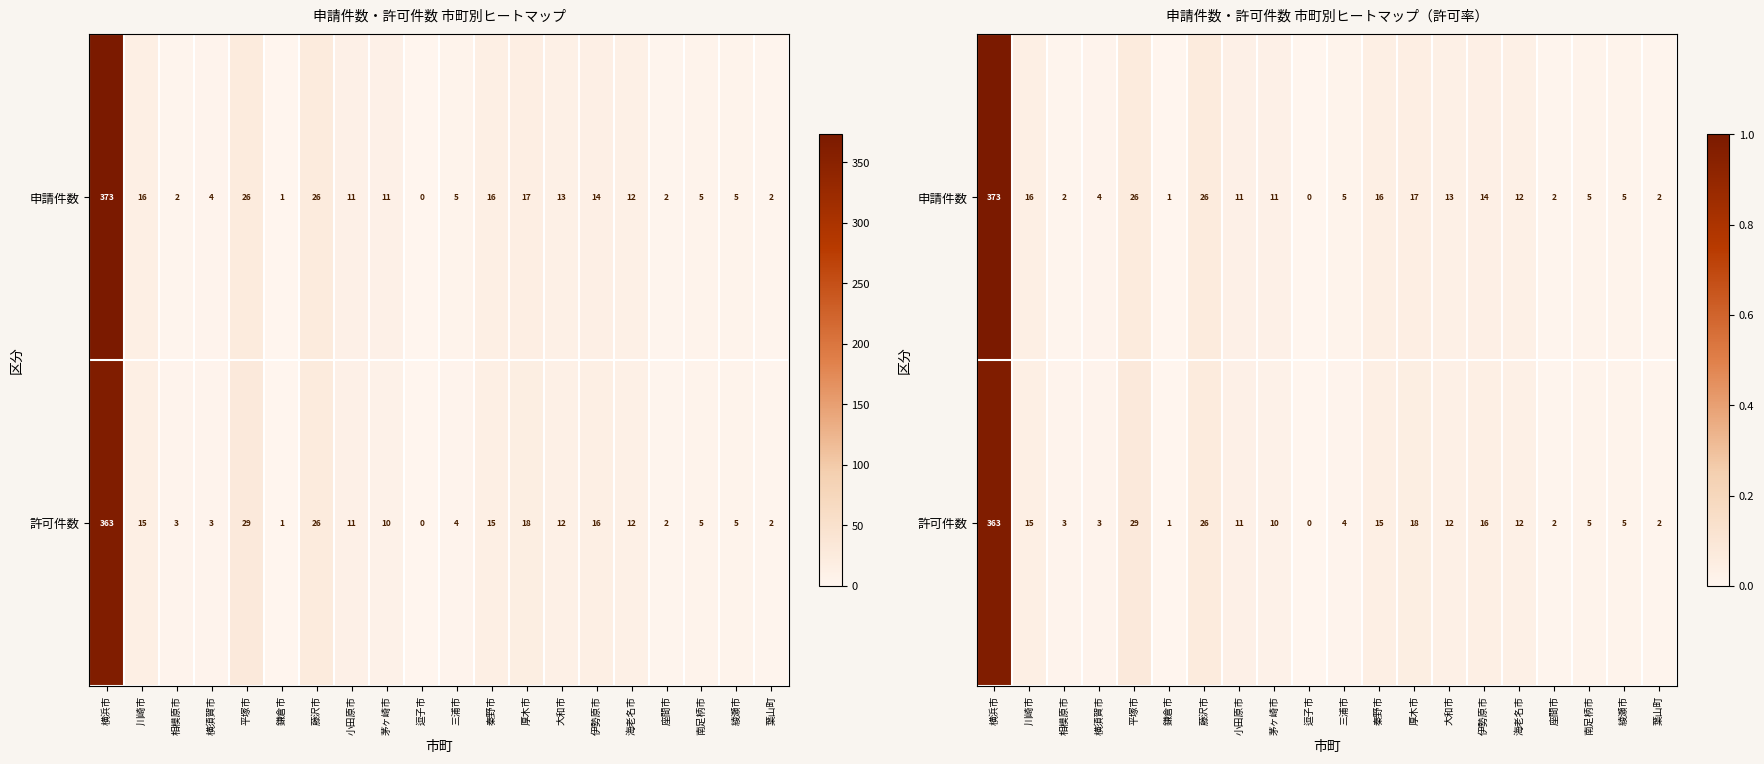

At which category is the sum across all series the highest?

横浜市